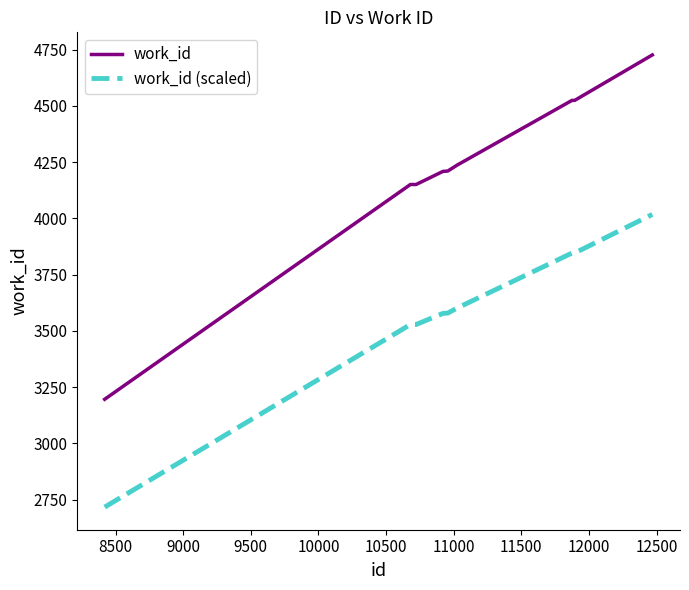

List the series in order of their overall mean, highest first.

work_id, work_id (scaled)